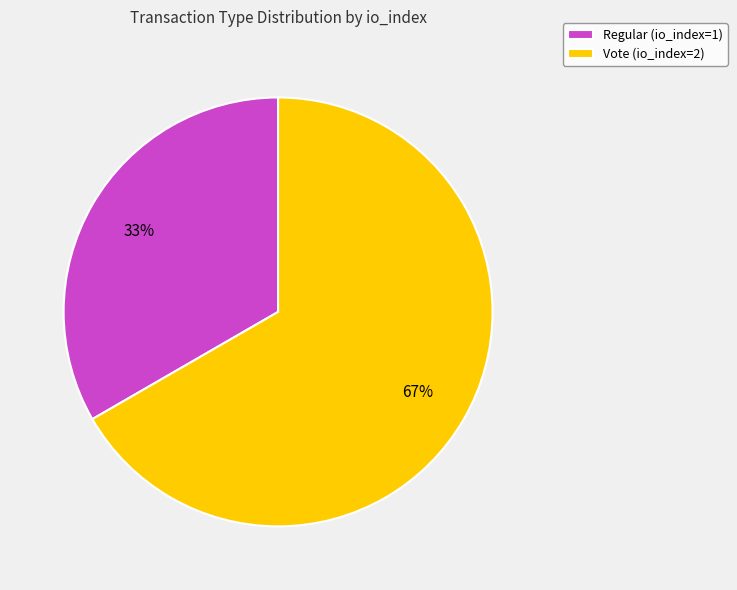

Do Vote (io_index=2) and Regular (io_index=1) together represent more than half of the pie?

Yes